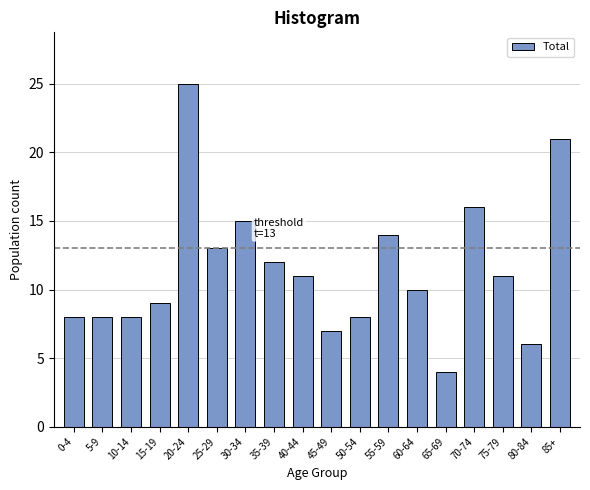

Reading left to right, what are all the values shown in this chart?

0-4=8	5-9=8	10-14=8	15-19=9	20-24=25	25-29=13	30-34=15	35-39=12	40-44=11	45-49=7	50-54=8	55-59=14	60-64=10	65-69=4	70-74=16	75-79=11	80-84=6	85+=21